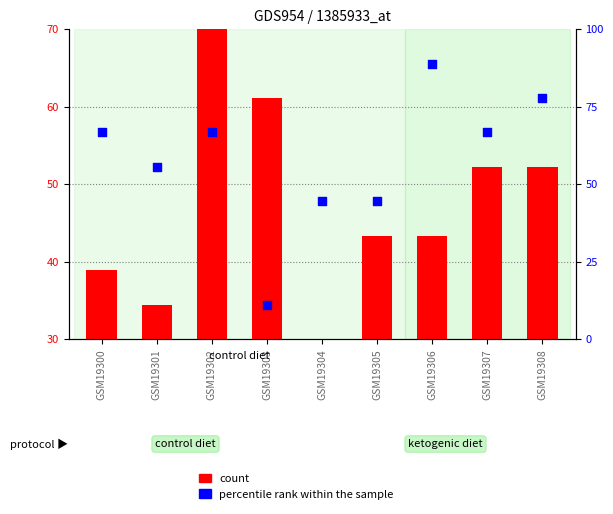

What is the total value across all series at GSM19302?

96.7